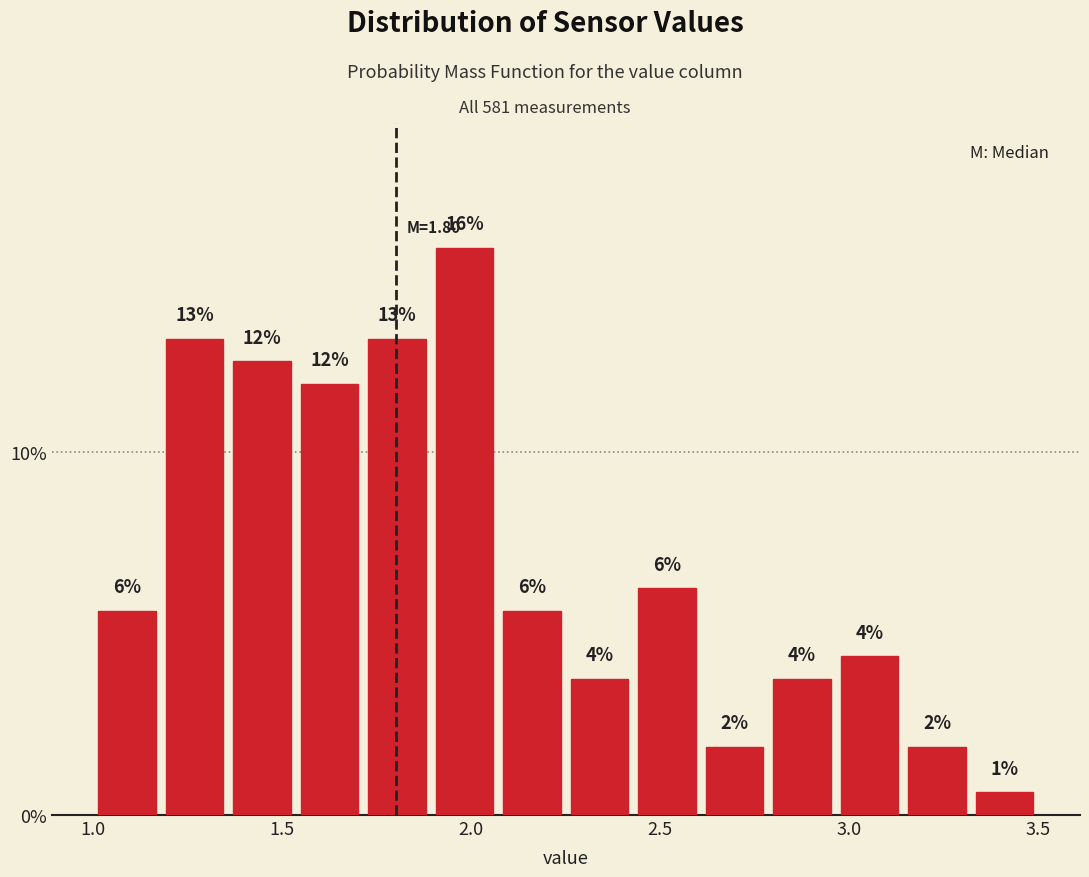

Read against the x-axis, roughly where is the centre of the tallest bar?

2.00